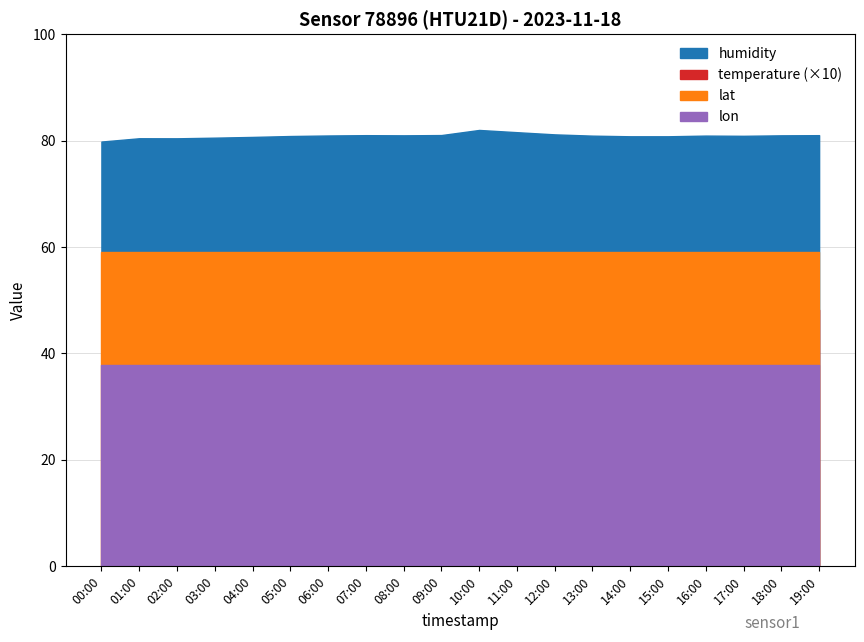

True or false: humidity has a value of 144.5 at 05:00.

False